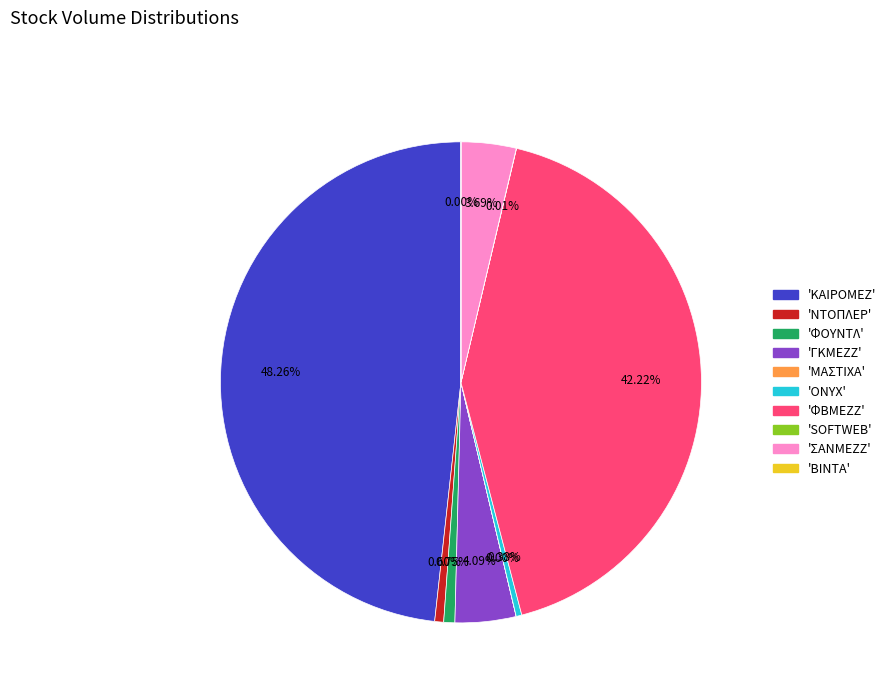

Does any single category account for the majority?

No